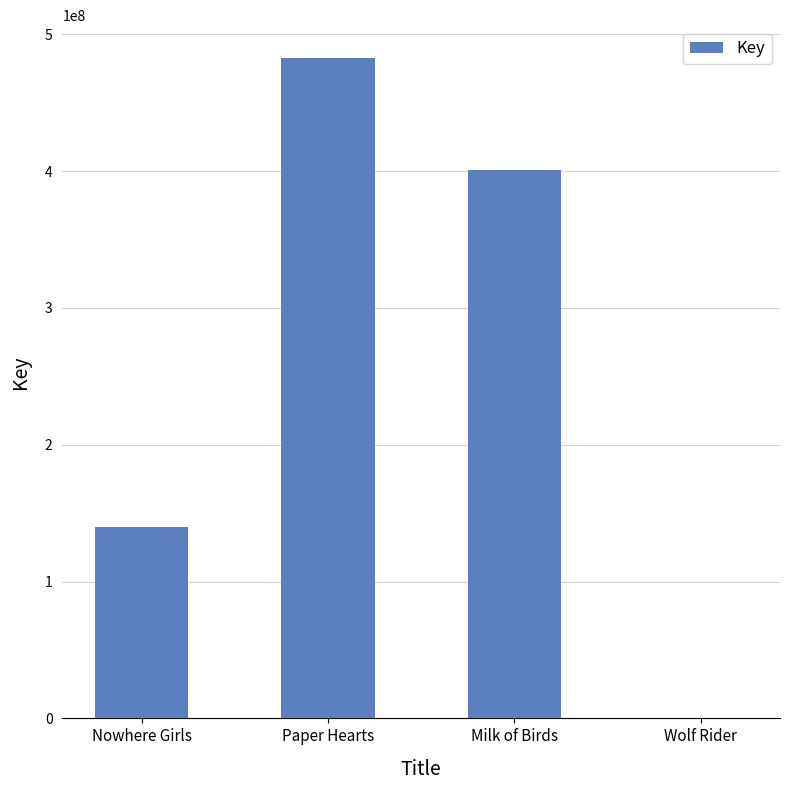

The value at Milk of Birds is 400682847. True or false?

True